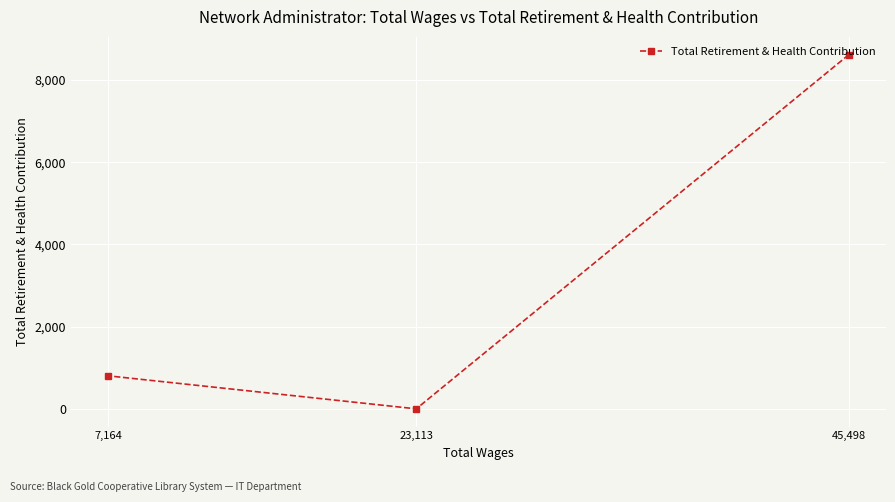

What value does the data have at 7,164?

804